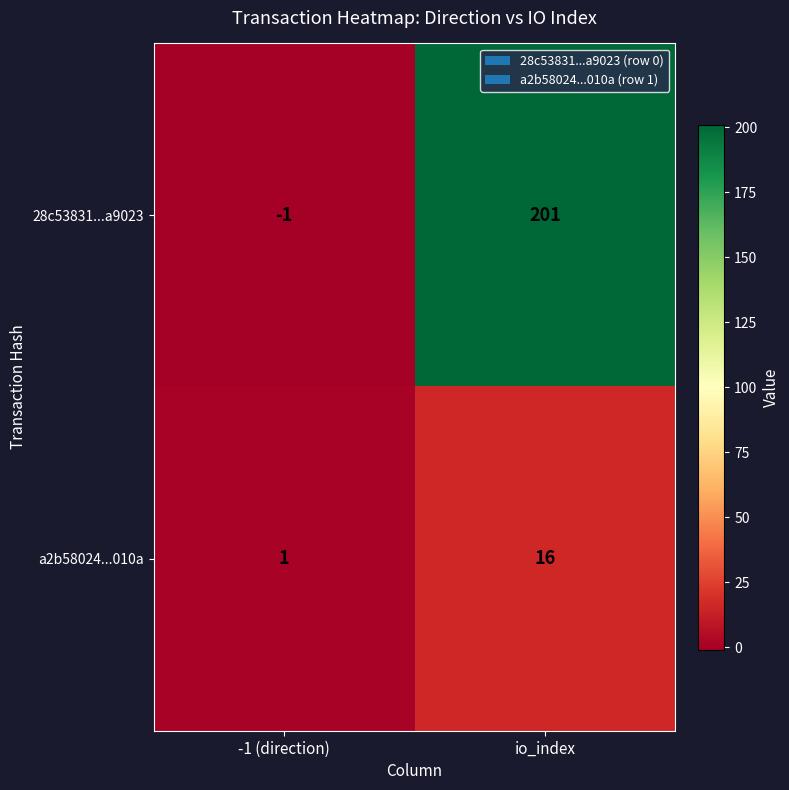

Reading left to right, extract all data points from this chart.

28c53831...a9023: -1	201
a2b58024...010a: 1	16